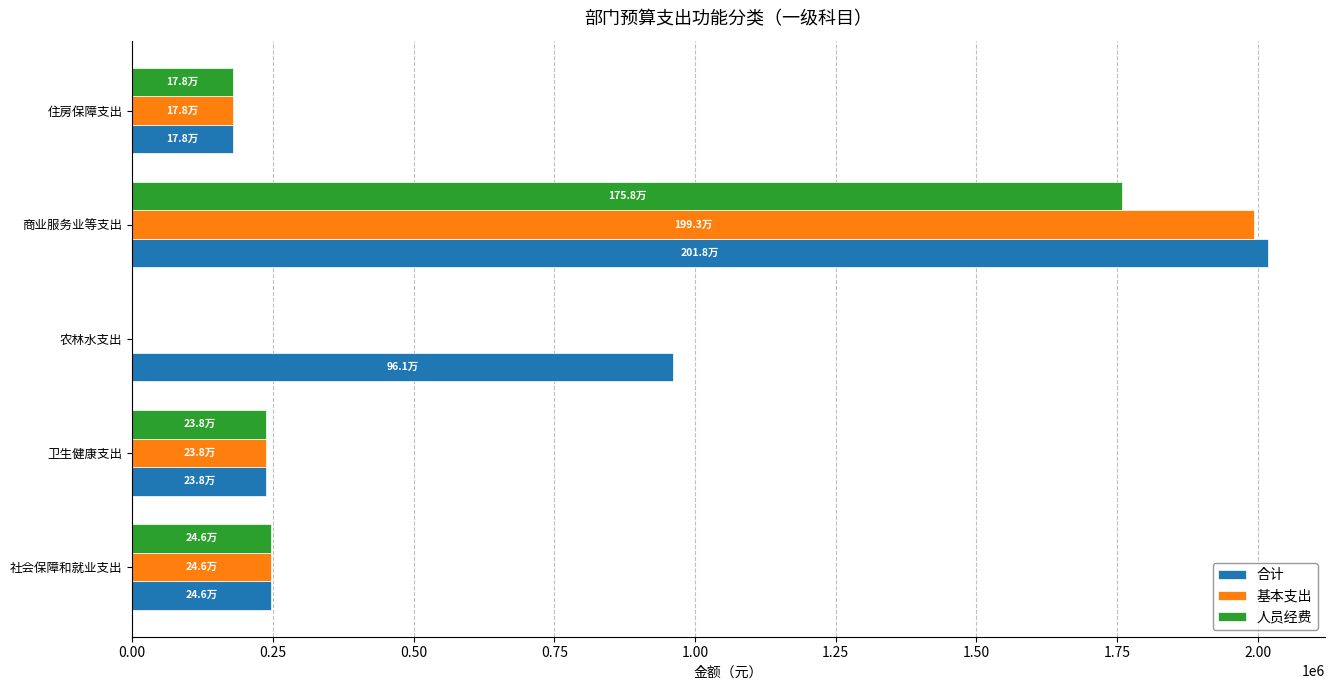

Between 商业服务业等支出 and 住房保障支出, which series saw the biggest shift?

合计